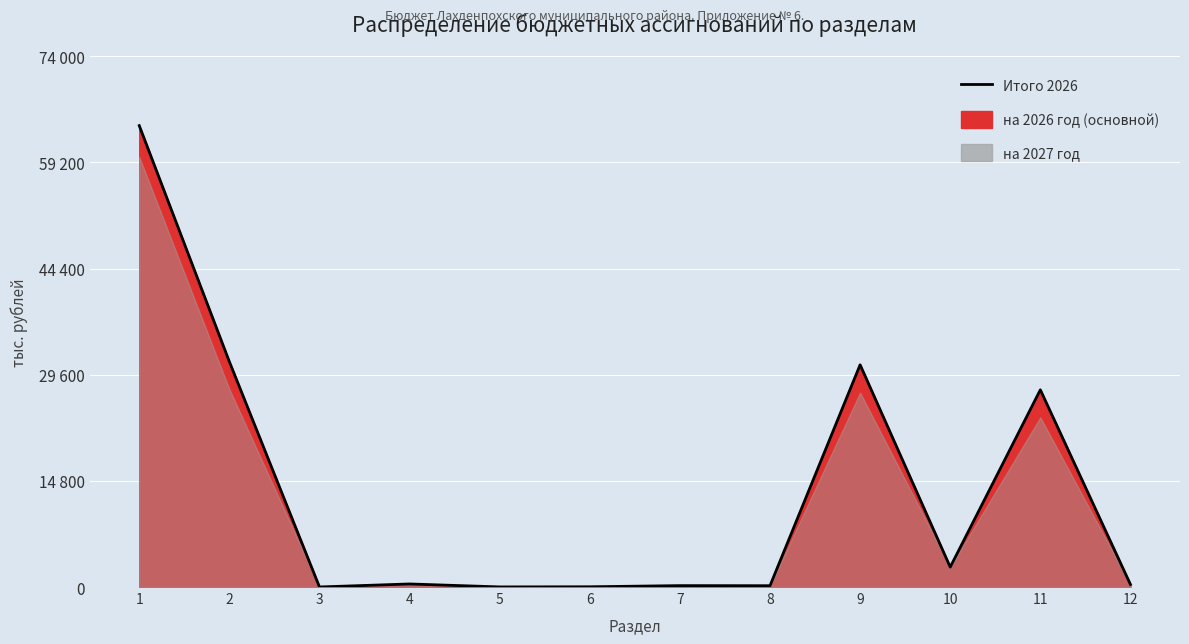

Where is the data nearest to the value 32171?

2